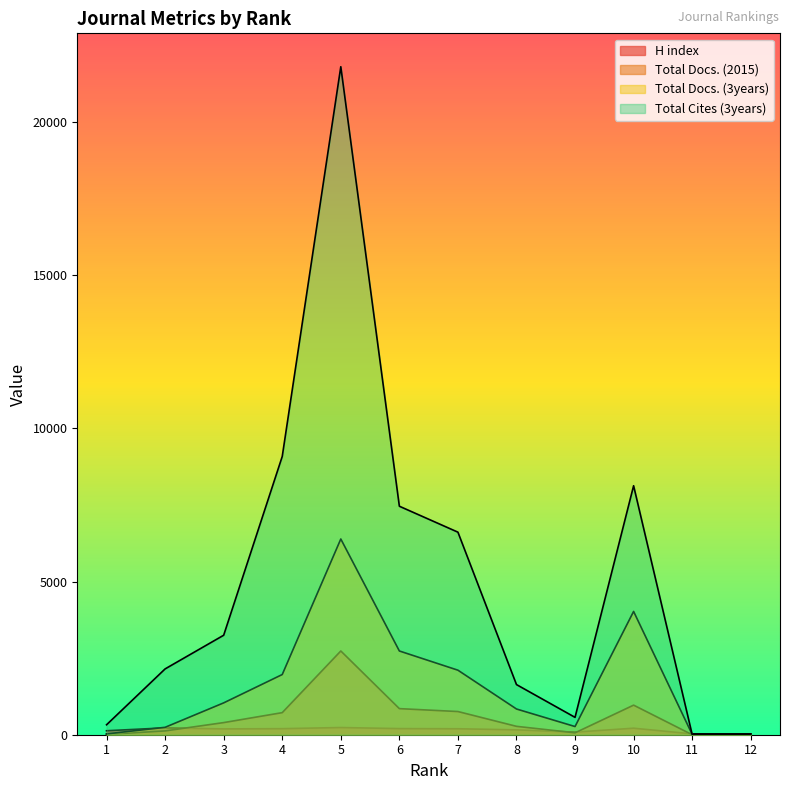

What value does the Total Docs. (2015) series have at 7, to the nearest 100?

800